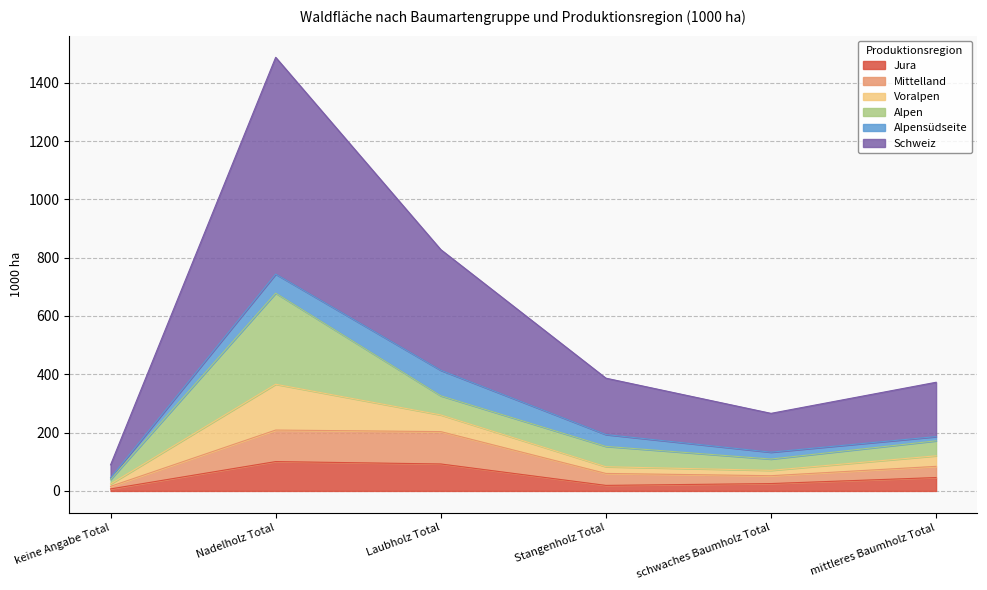

At which category is the sum across all series the highest?

Nadelholz Total